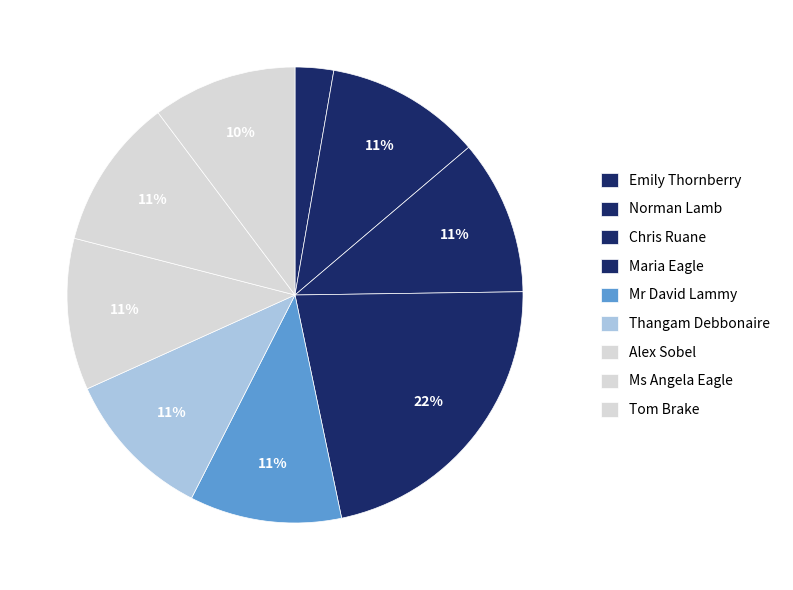

How many slices are in this pie chart?

9